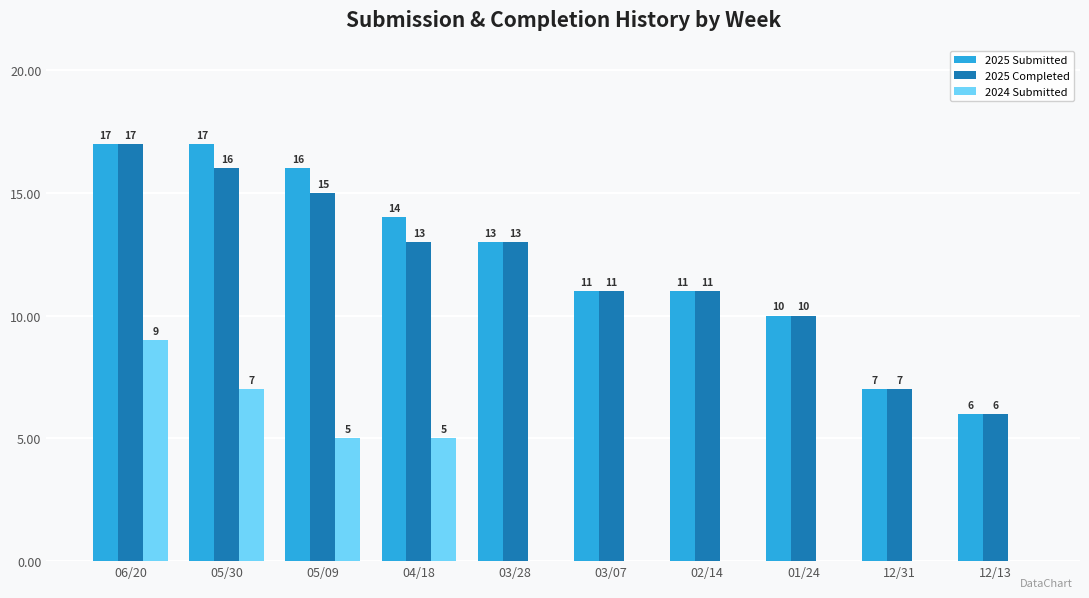

Is the value of 2024 Submitted at 12/31 greater than the value of 2025 Submitted at 01/24?

No